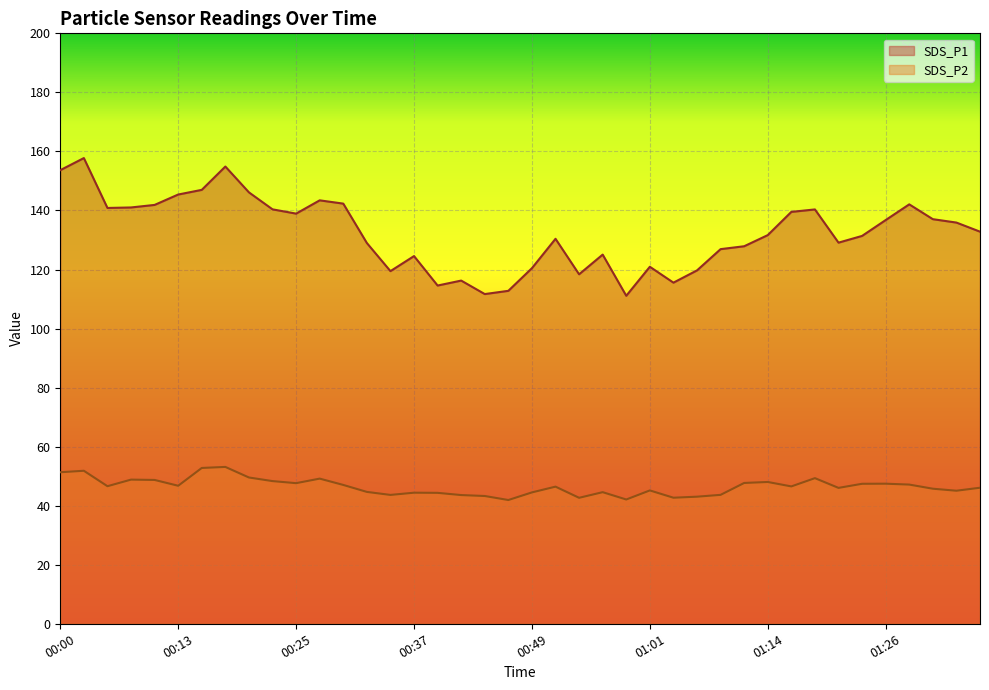

Rank the series by their average value, from highest to lowest.

SDS_P1, SDS_P2